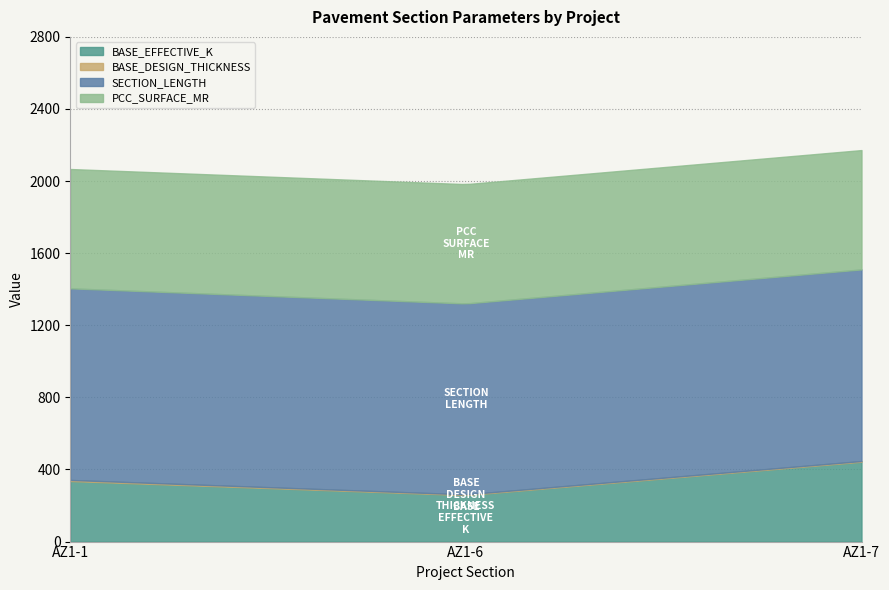

What is the minimum value for BASE_EFFECTIVE_K?

258.8